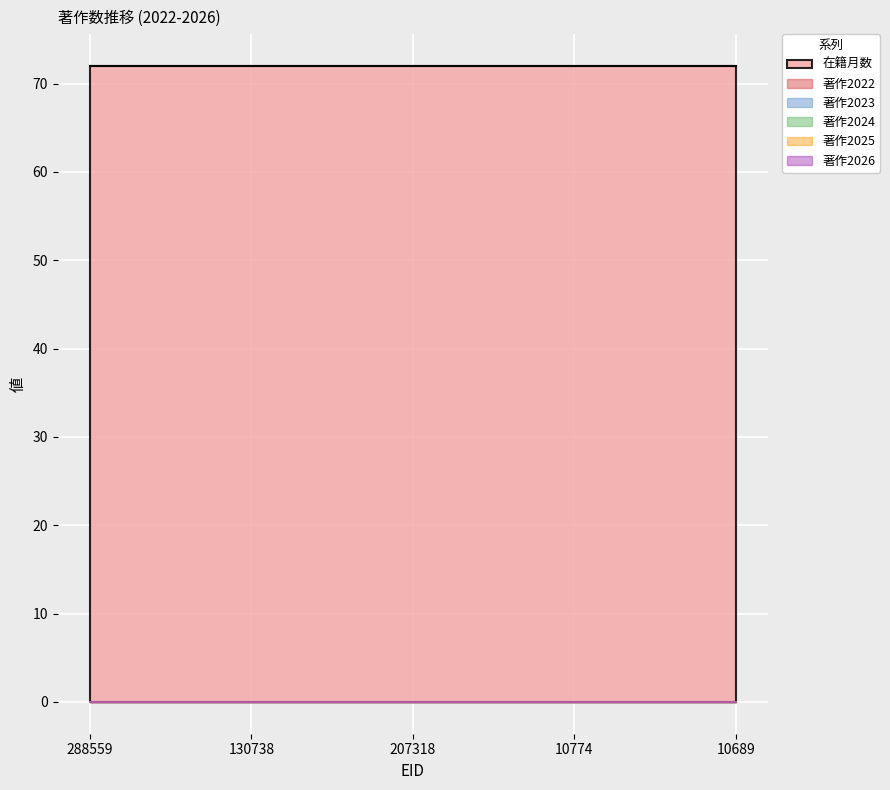

True or false: 著作2026 and 在籍月数 cross at least once.

False